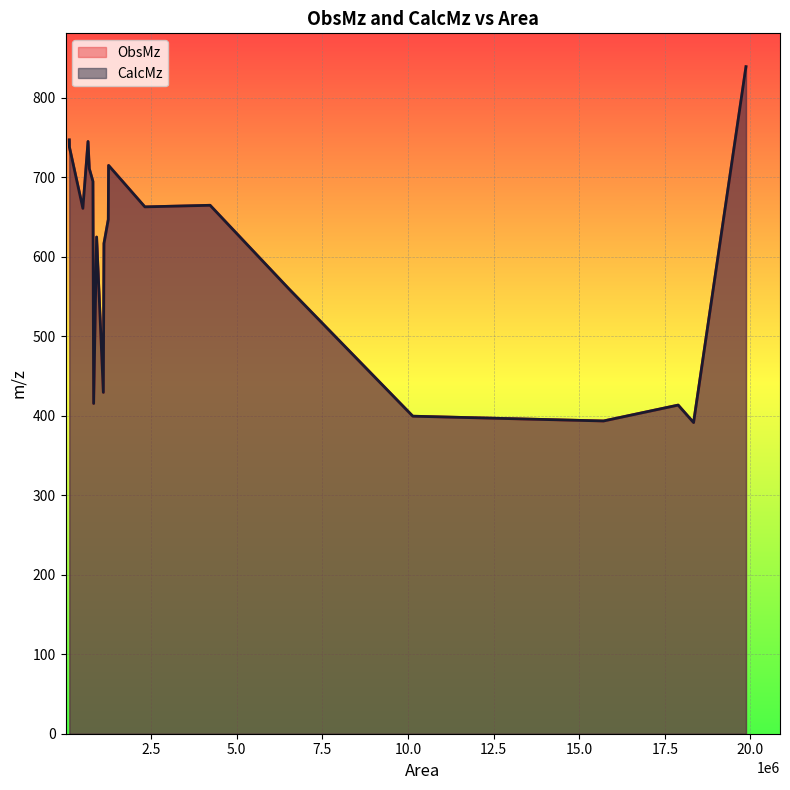

Rank the series at 1257000 from highest to lowest value.

CalcMz, ObsMz